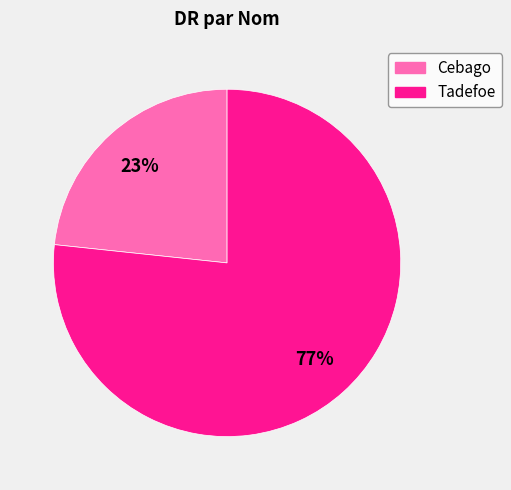

Count the number of slices in the pie.

2